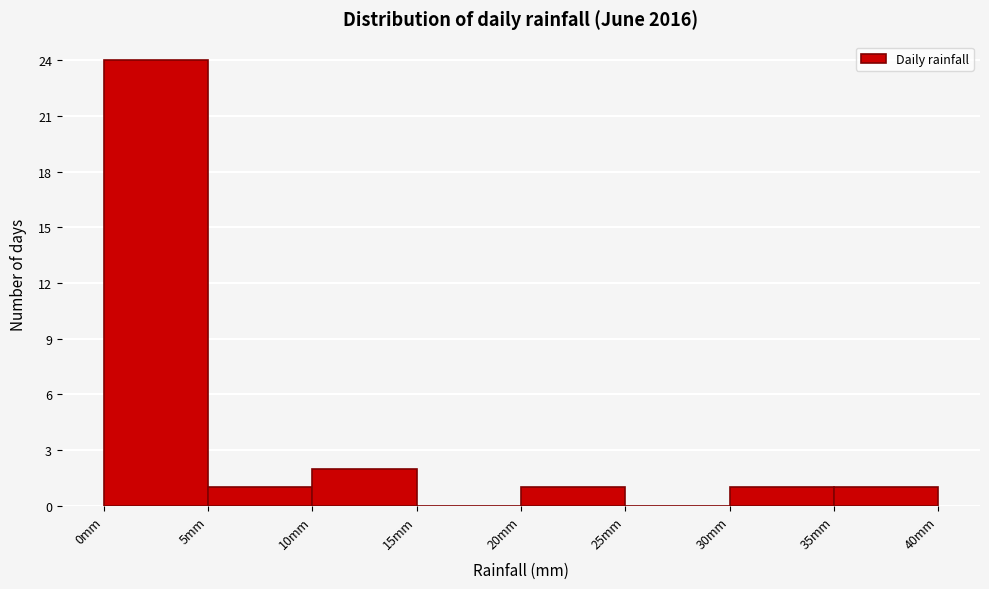

Reading left to right, list every bar in this chart as the range it spans on the x-axis followed by its height. The values are not printed on the chart, so give them approximately, as read against the axis.

0 to 5: 24
5 to 10: 1
10 to 15: 2
15 to 20: 0
20 to 25: 1
25 to 30: 0
30 to 35: 1
35 to 40: 1